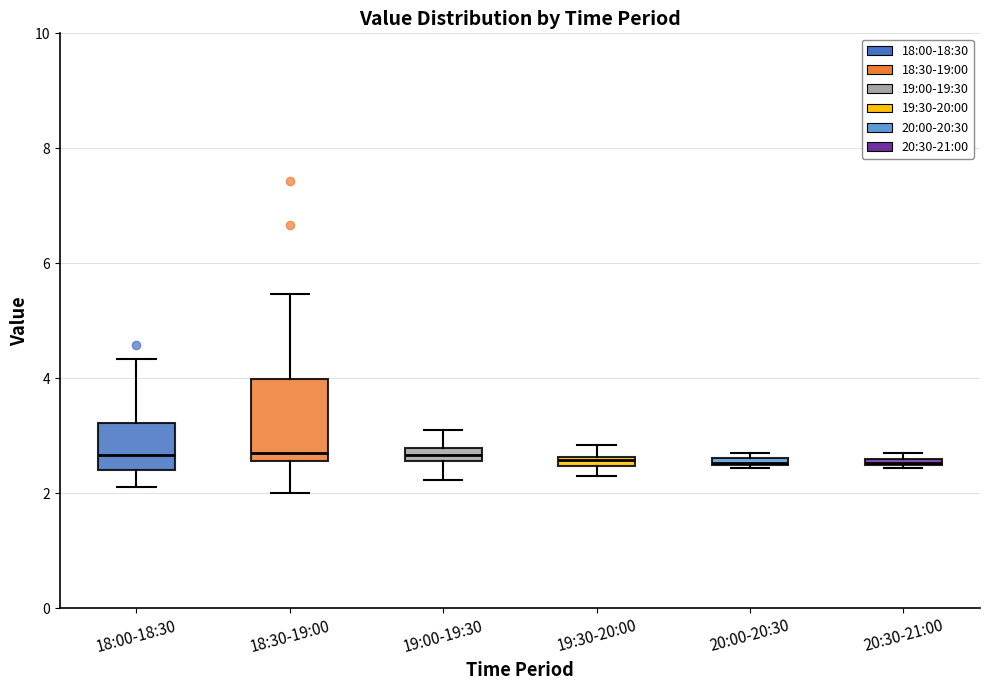

Where is the upper edge of the box for 18:00-18:30 on the y-axis? The values are not printed on the chart, so give them approximately, as read against the axis.

3.2